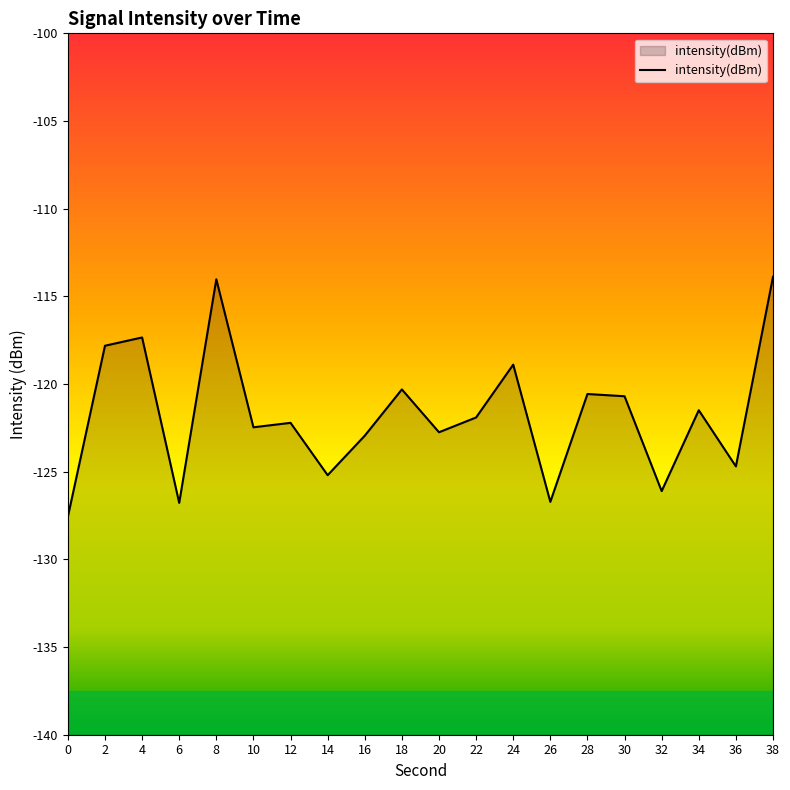

Is it true that the value at 38 is -113.9?

True